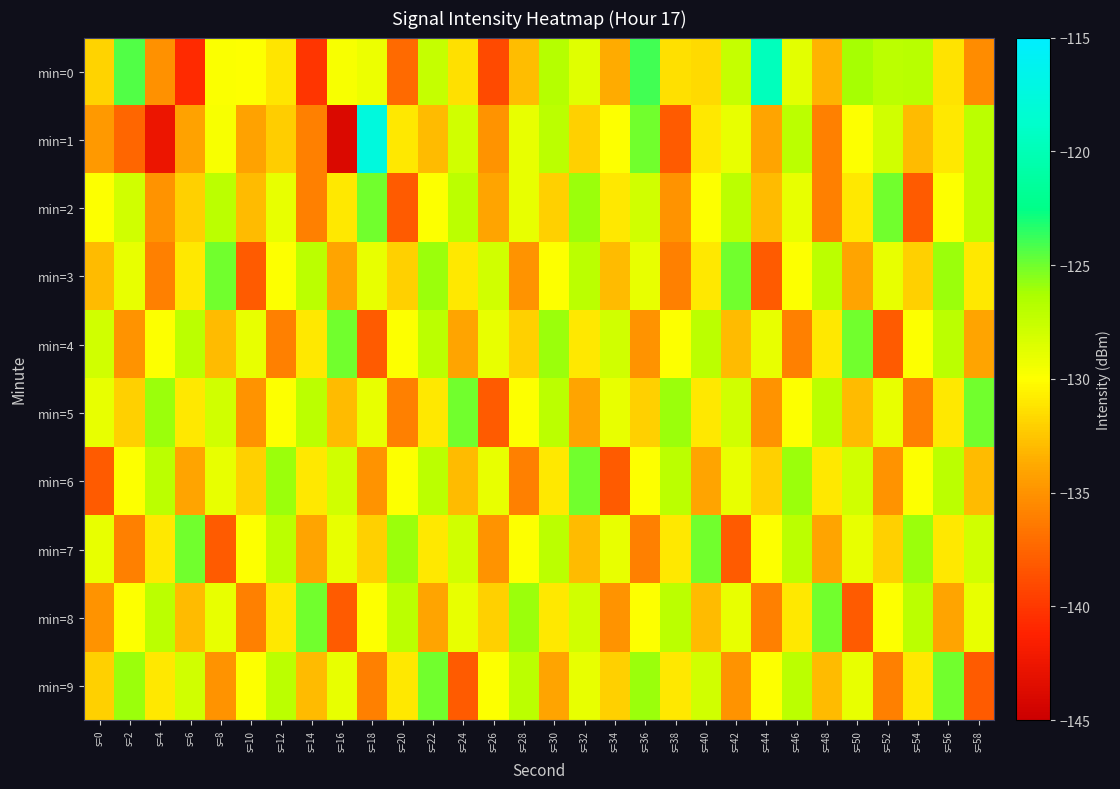

Rank the series at s=0 from highest to lowest value.

min=4, min=5, min=7, min=2, min=0, min=9, min=3, min=1, min=8, min=6